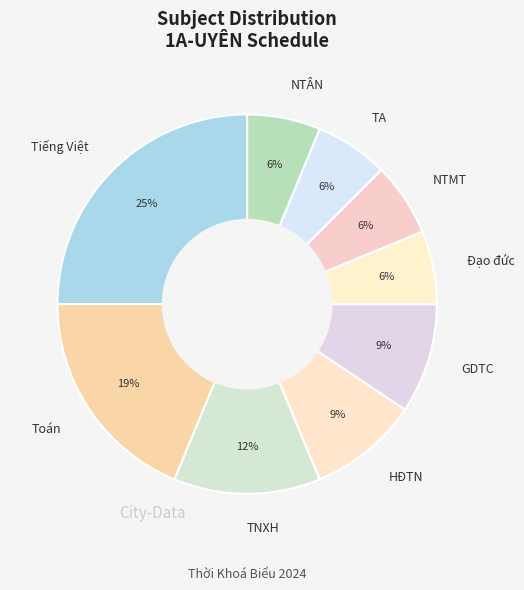

Does any single category account for the majority?

No